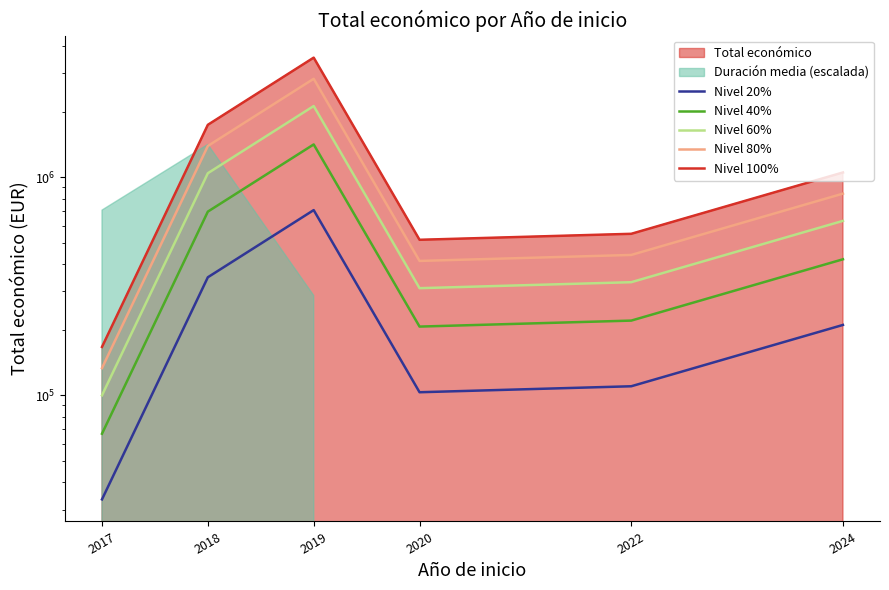

At which category is the sum across all series the highest?

2019